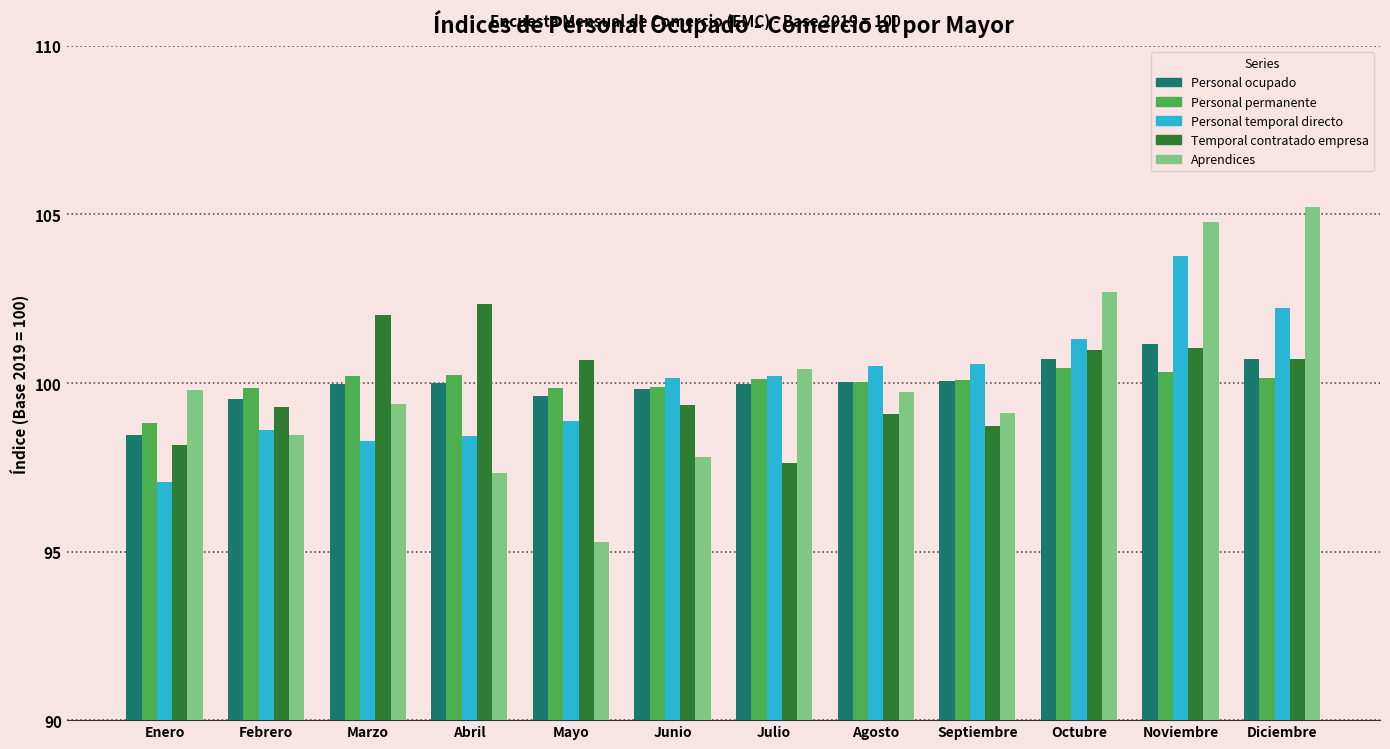

What is the approximate value of Aprendices at Enero?

99.8